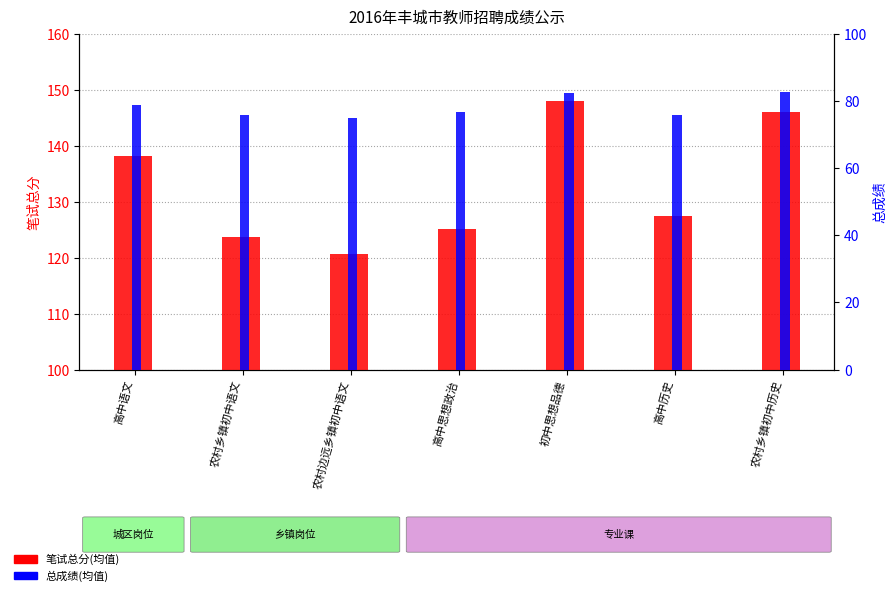

How many values in the 笔试总分(均值) series exceed 127?

4